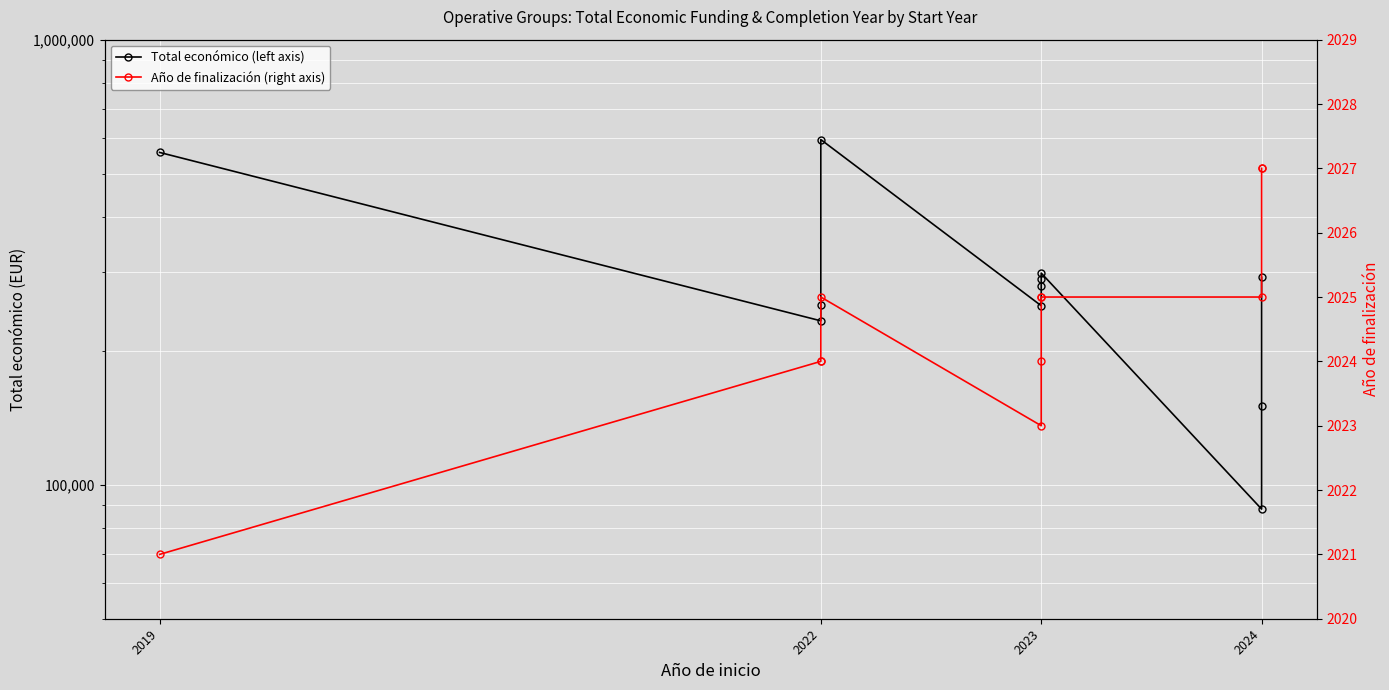

Between 2023 and 2024, which is larger?

2023